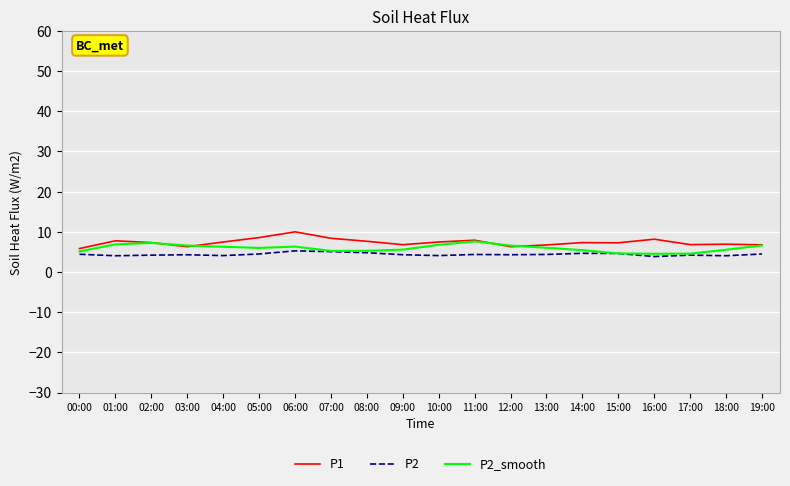

What is the lowest value of the P2_smooth series?

4.5